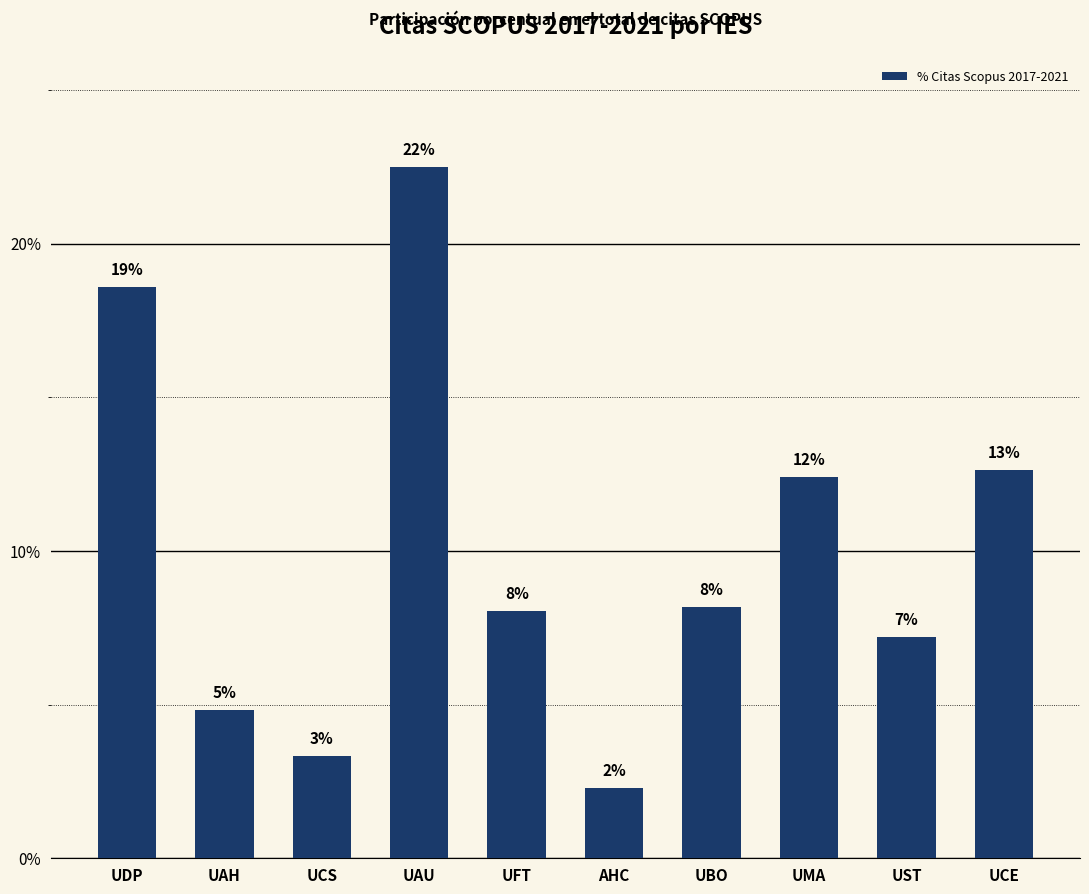

Does the chart contain any negative values?

No